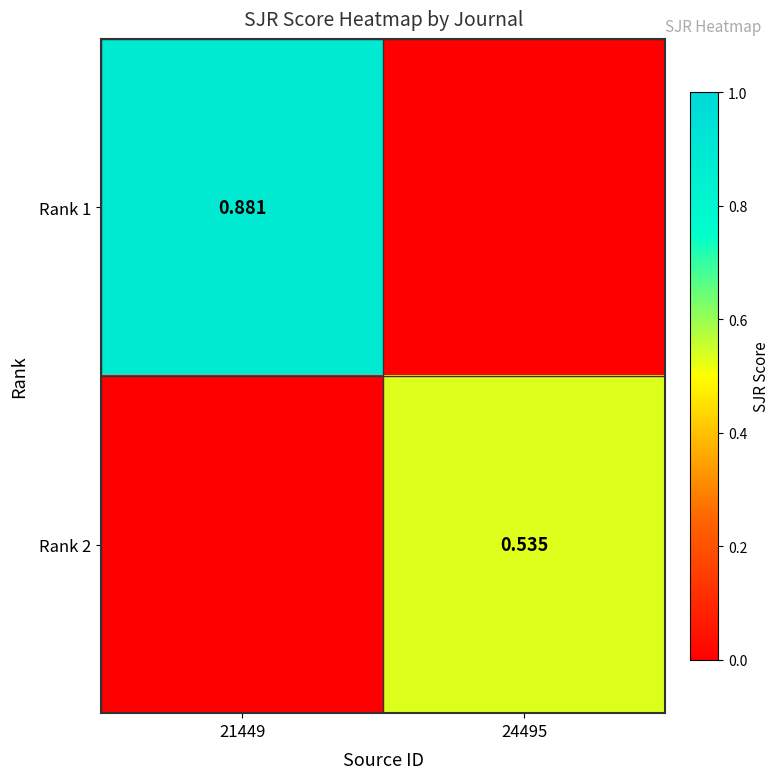

At how many categories does at least one series exceed 0?

2